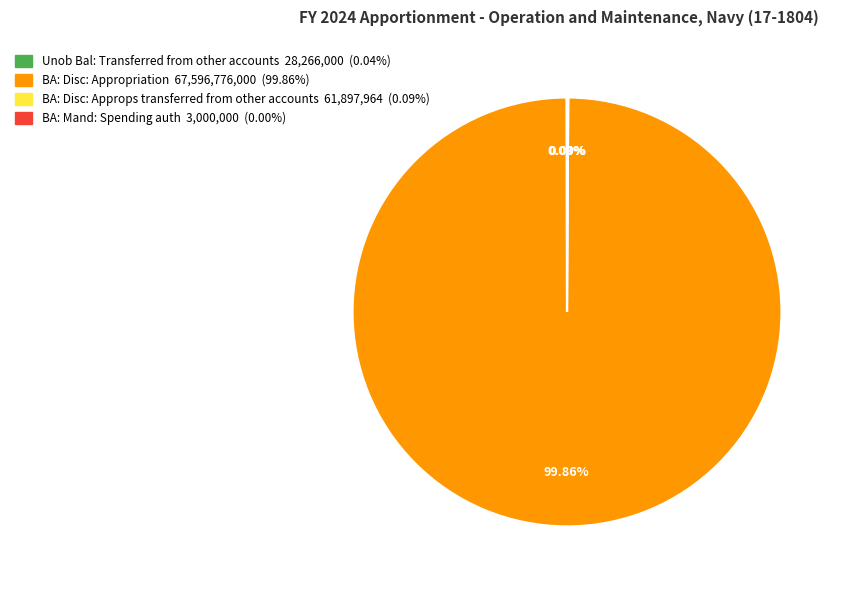

What is the largest slice in the pie chart?

BA: Disc: Appropriation